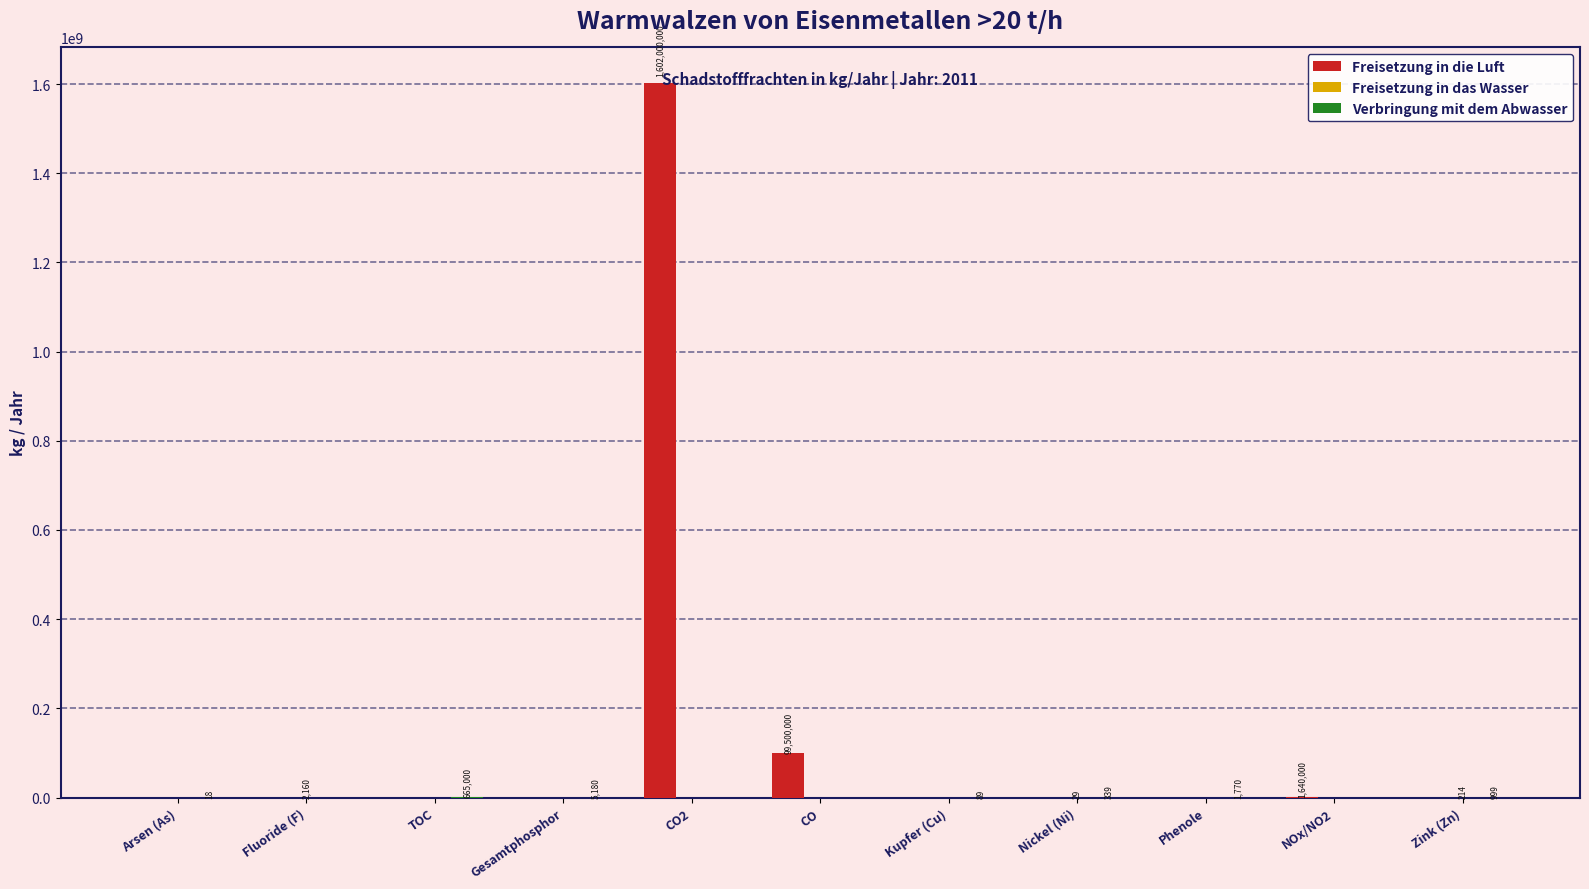

What is the sum of all Freisetzung in die Luft values?

1703140000